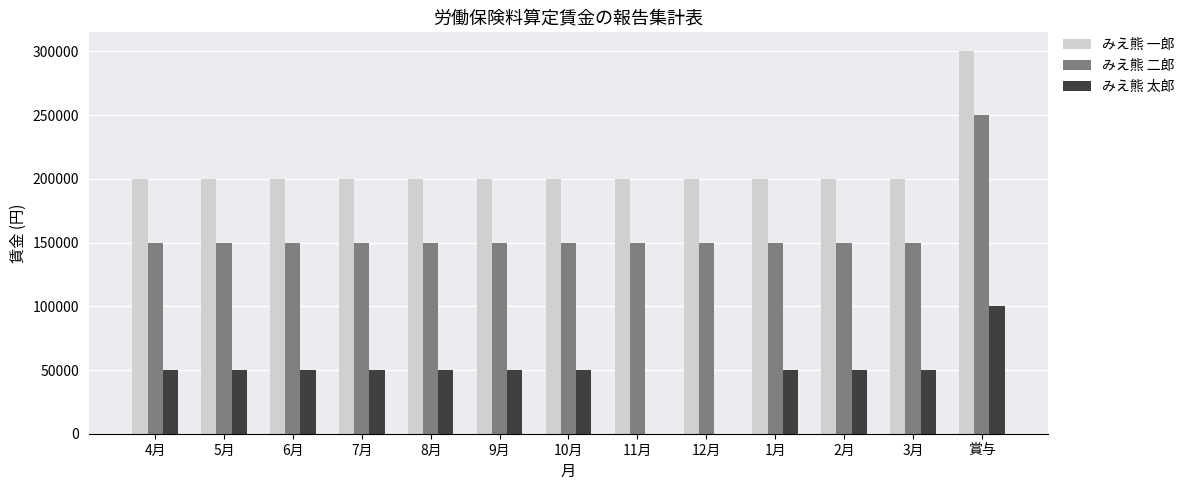

Reading right to left, list all the values displayed in this chart.

みえ熊 一郎: 300000	200000	200000	200000	200000	200000	200000	200000	200000	200000	200000	200000	200000
みえ熊 二郎: 250000	150000	150000	150000	150000	150000	150000	150000	150000	150000	150000	150000	150000
みえ熊 太郎: 100000	50000	50000	50000	0	0	50000	50000	50000	50000	50000	50000	50000